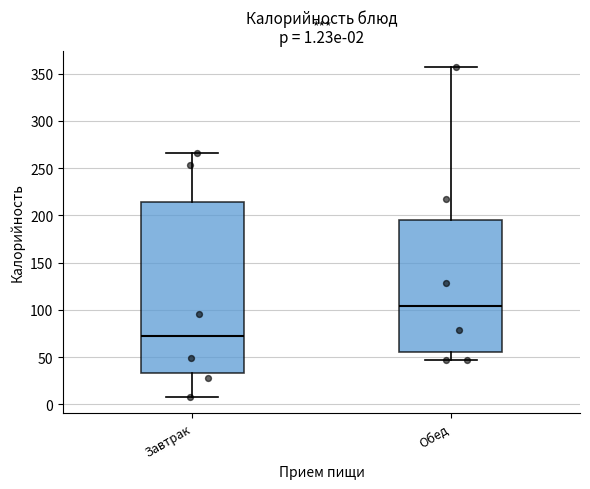

Which box's median line is the lowest?

Завтрак